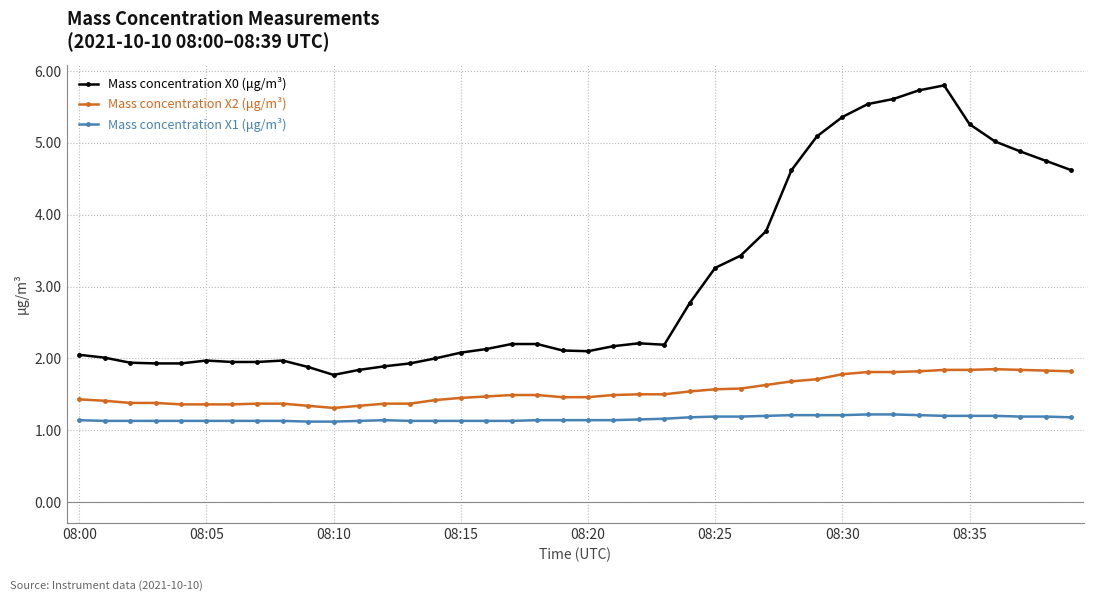

True or false: Mass concentration X2 (μg/m³) and Mass concentration X1 (μg/m³) cross at least once.

False